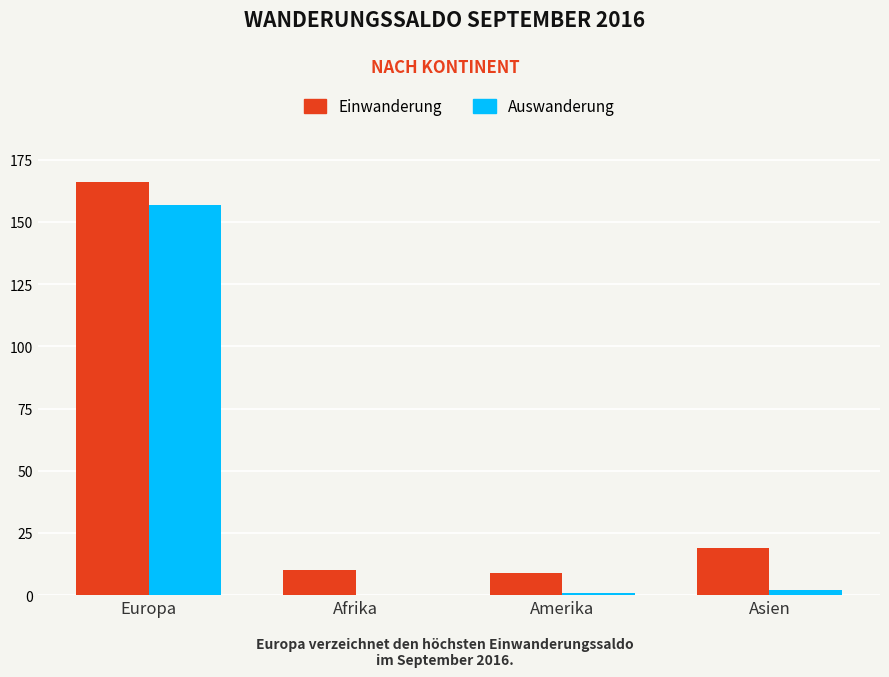

Which series changed the most between Europa and Afrika?

Auswanderung